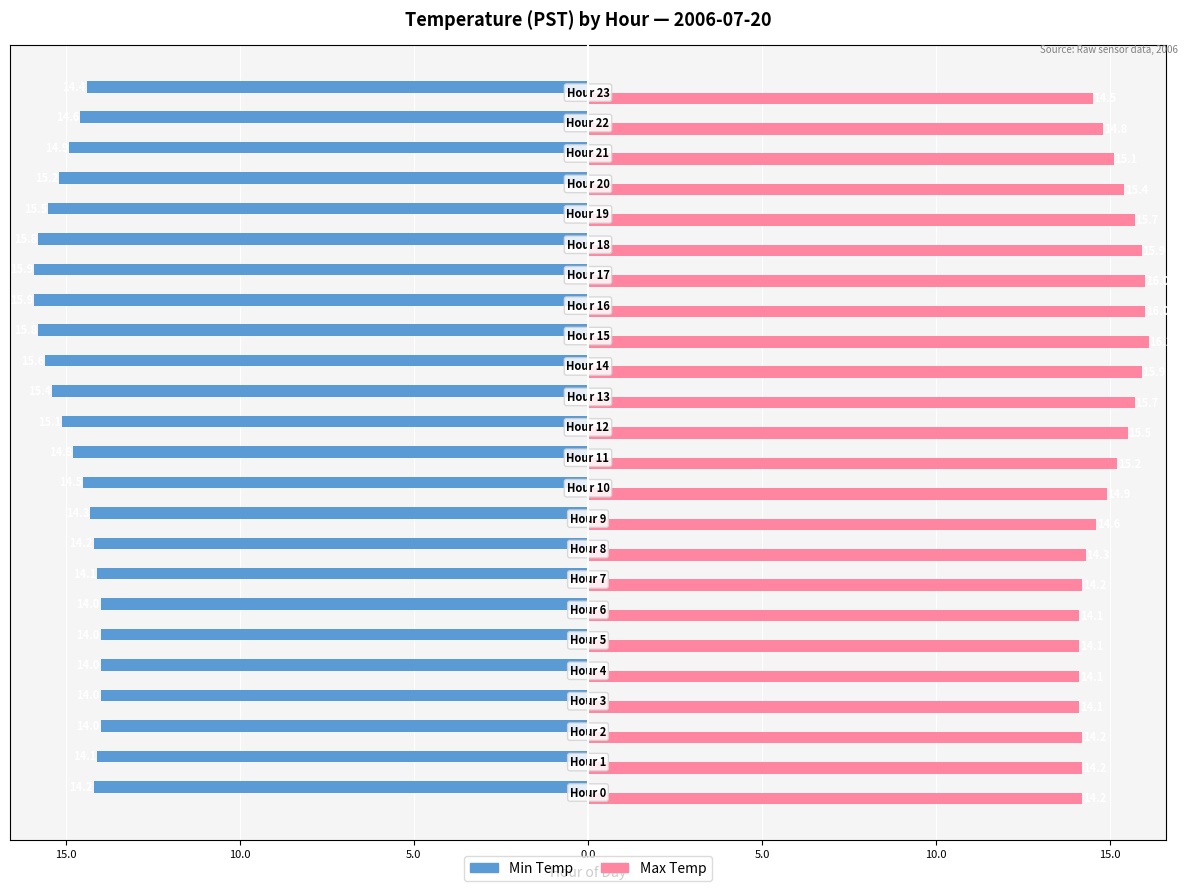

What is the difference between the maximum and minimum values in the Max Temp series?

2.0